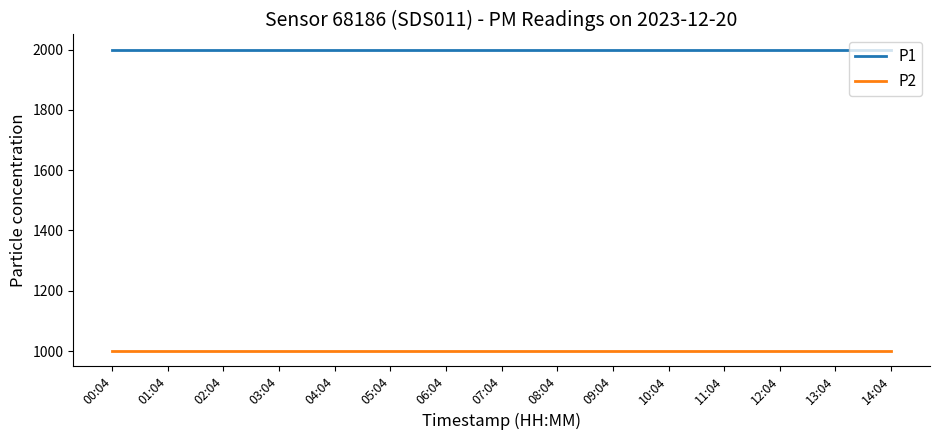

Reading left to right, transcribe all the data shown in this chart.

P1: 1999.9	1999.9	1999.9	1999.9	1999.9	1999.9	1999.9	1999.9	1999.9	1999.9	1999.9	1999.9	1999.9	1999.9	1999.9
P2: 999.9	999.9	999.9	999.9	999.9	999.9	999.9	999.9	999.9	999.9	999.9	999.9	999.9	999.9	999.9